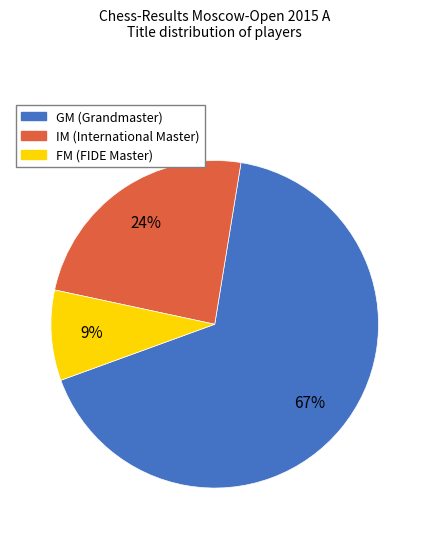

What percentage is the GM slice, to the nearest percent?

67%